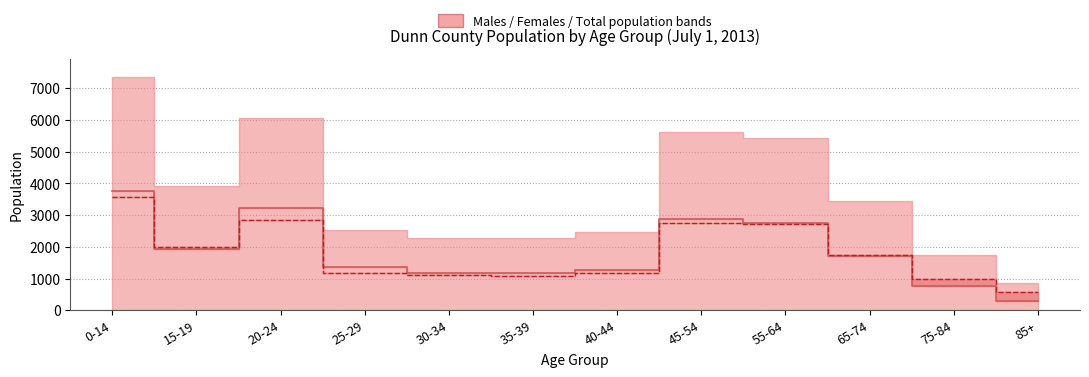

True or false: Males line and Females line cross at least once.

True